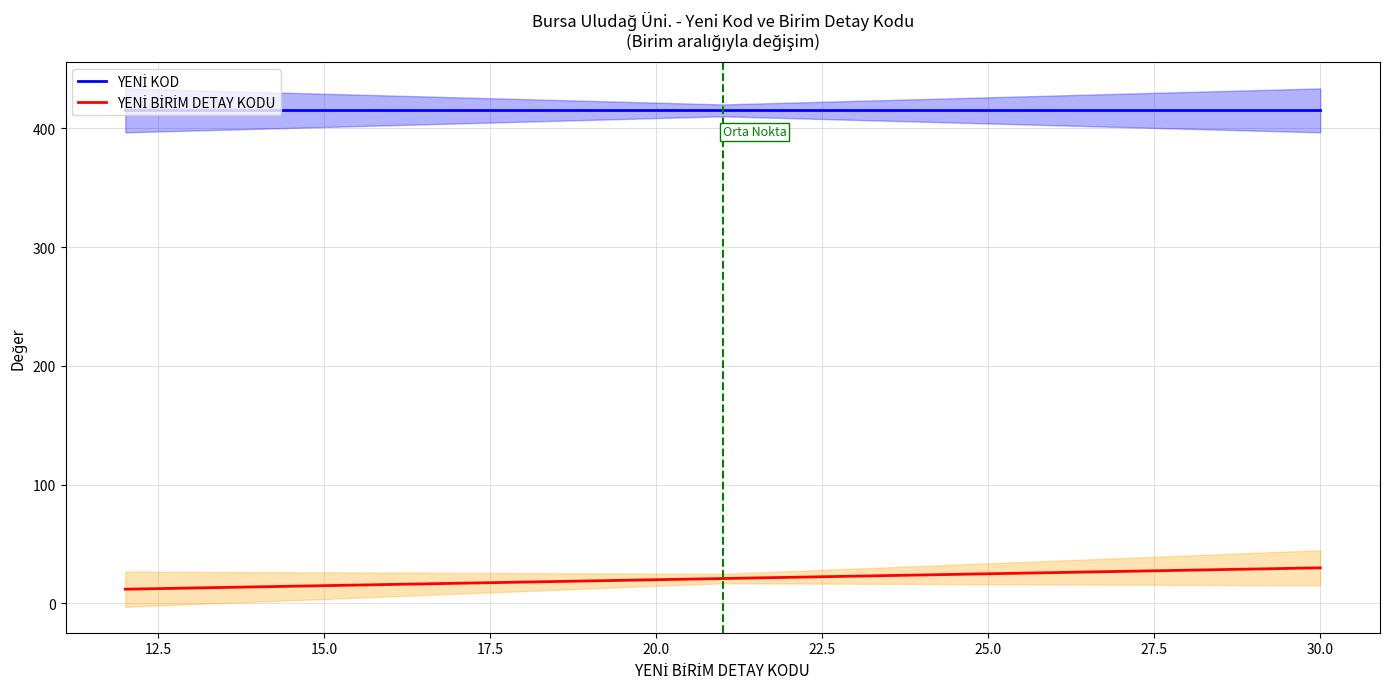

List the series in order of their peak value, lowest first.

YENİ BİRİM DETAY KODU, YENİ KOD